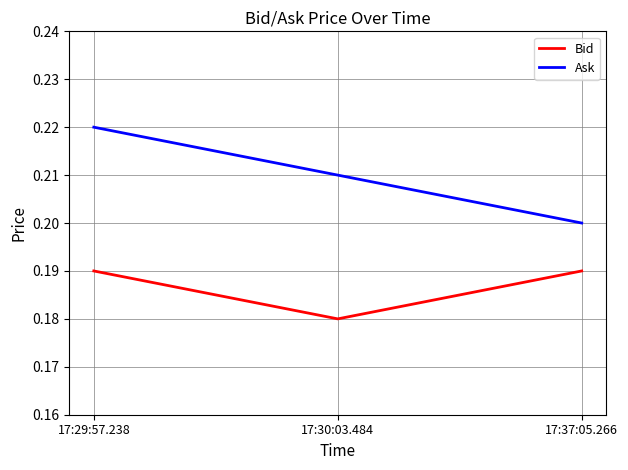

What position from the left is 17:29:57.238?

1